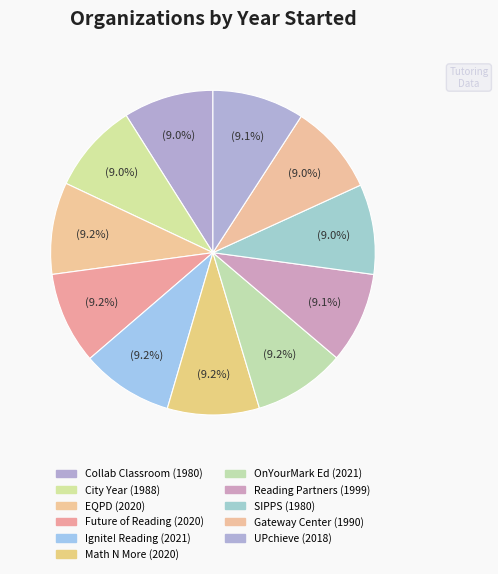

Does any single category account for the majority?

No